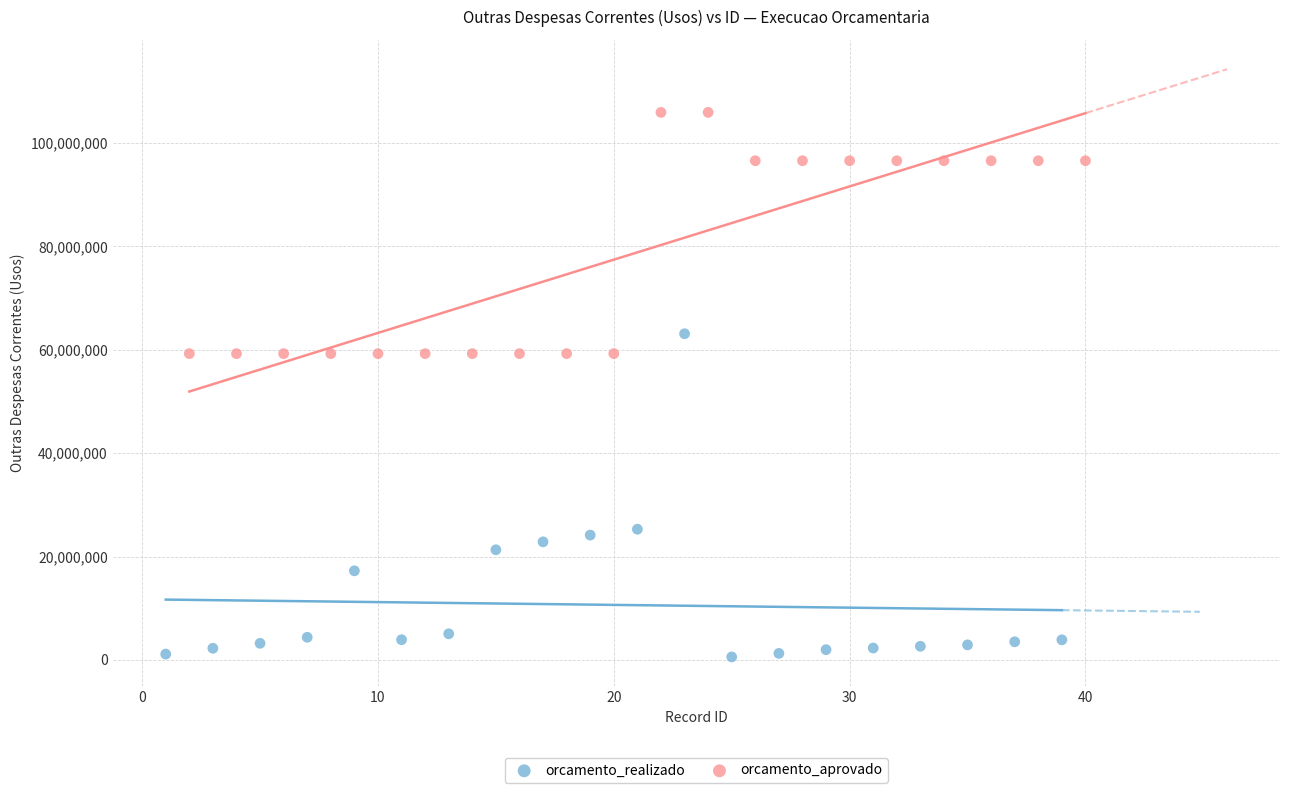

Which series has the largest Y range (max minus min)?

orcamento_realizado